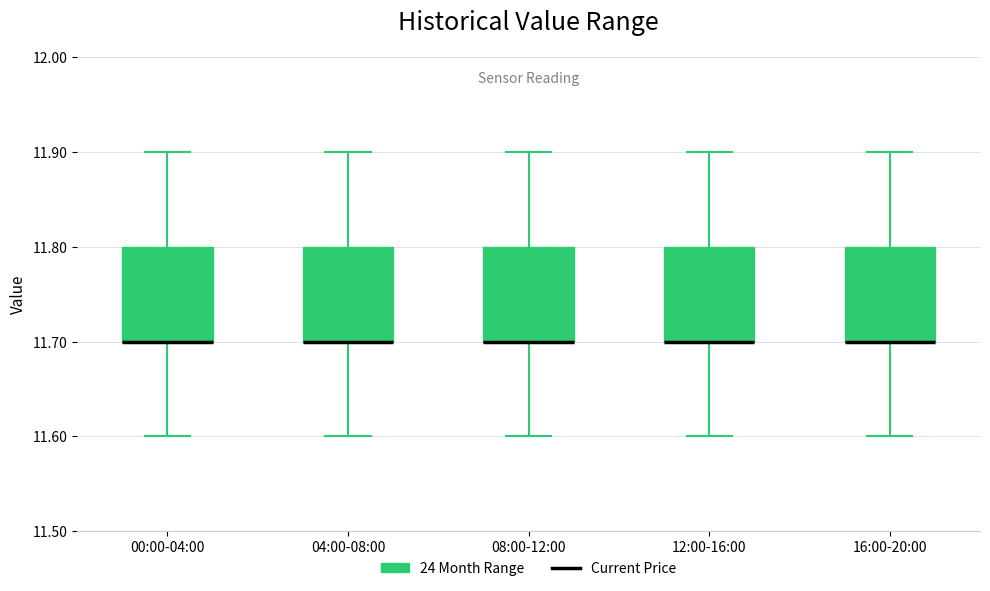

Reading left to right, transcribe this box plot: for each box, give where its median line is, the range the box spans, and where its two whiskers end, as read against the y-axis. The values are not printed on the chart, so give them approximately, as read against the axis.

00:00-04:00: median 11.7 (drawn on the box's lower edge), box 11.7 to 11.8, whiskers 11.6 to 11.9
04:00-08:00: median 11.7 (drawn on the box's lower edge), box 11.7 to 11.8, whiskers 11.6 to 11.9
08:00-12:00: median 11.7 (drawn on the box's lower edge), box 11.7 to 11.8, whiskers 11.6 to 11.9
12:00-16:00: median 11.7 (drawn on the box's lower edge), box 11.7 to 11.8, whiskers 11.6 to 11.9
16:00-20:00: median 11.7 (drawn on the box's lower edge), box 11.7 to 11.8, whiskers 11.6 to 11.9